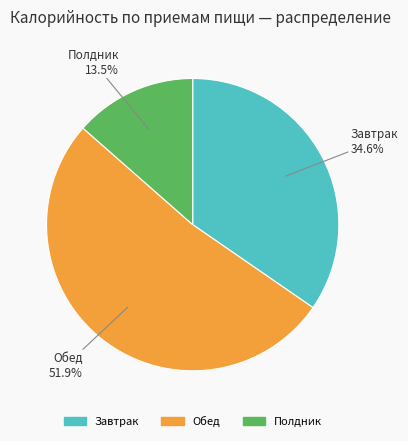

Combined, do Завтрак and Полдник account for over 50%?

No